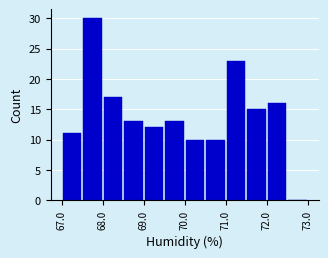

Which range on the x-axis has the tallest bar?

67.5 to 68.0